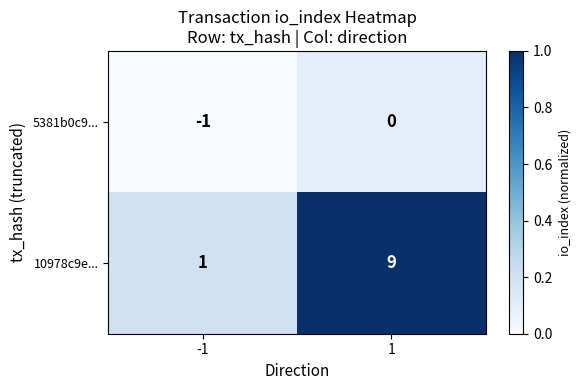

What is the difference between the maximum and minimum values in the 10978c9e... series?

8